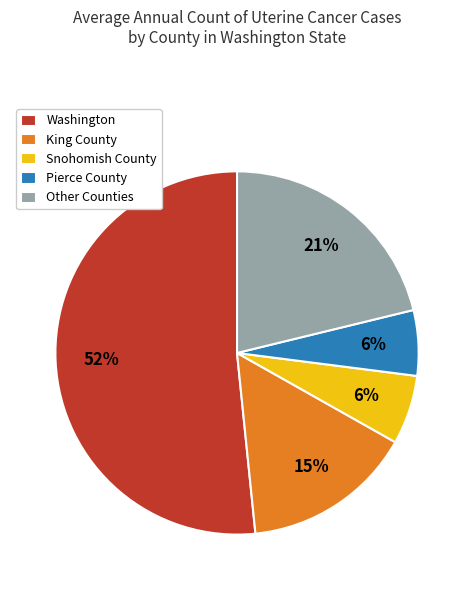

What is the ratio of the value at Snohomish County to the value at King County?

0.4